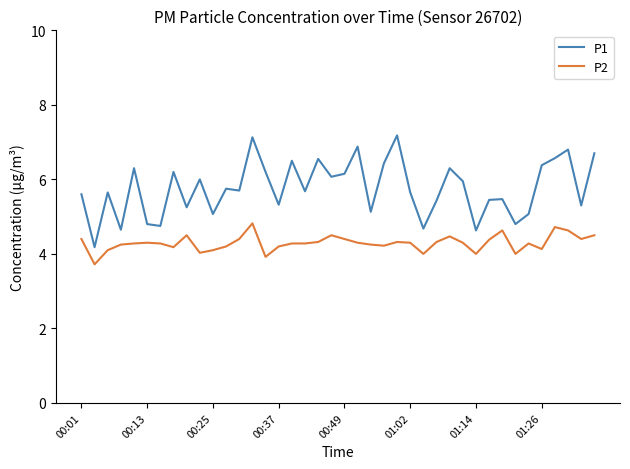

What is the greatest value displayed?

7.2